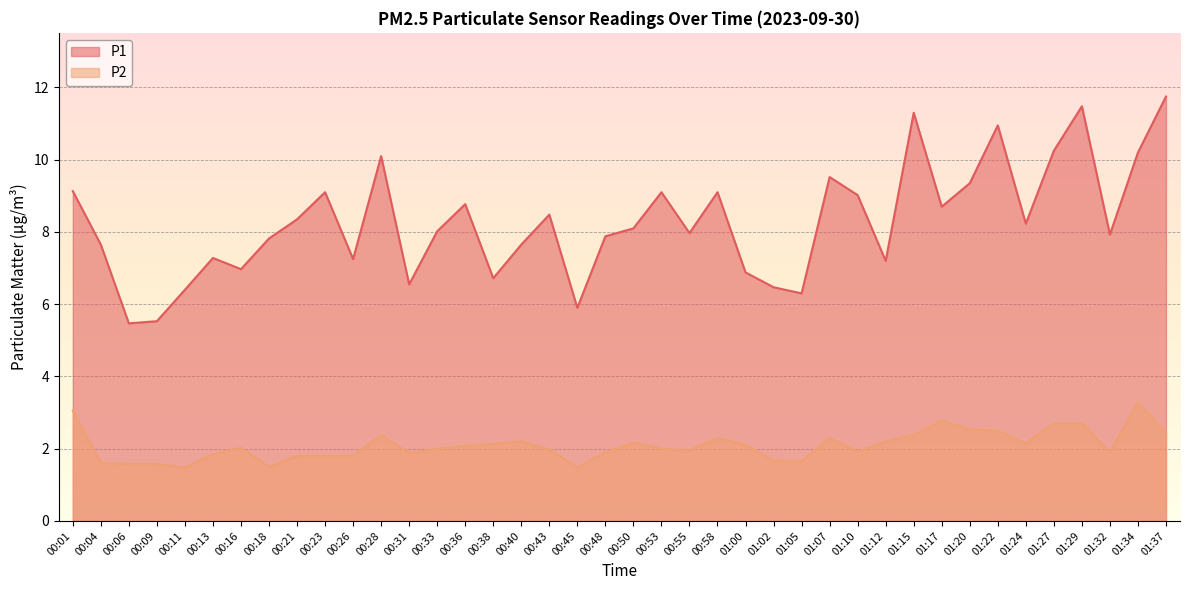

List the series in order of their peak value, lowest first.

P2, P1